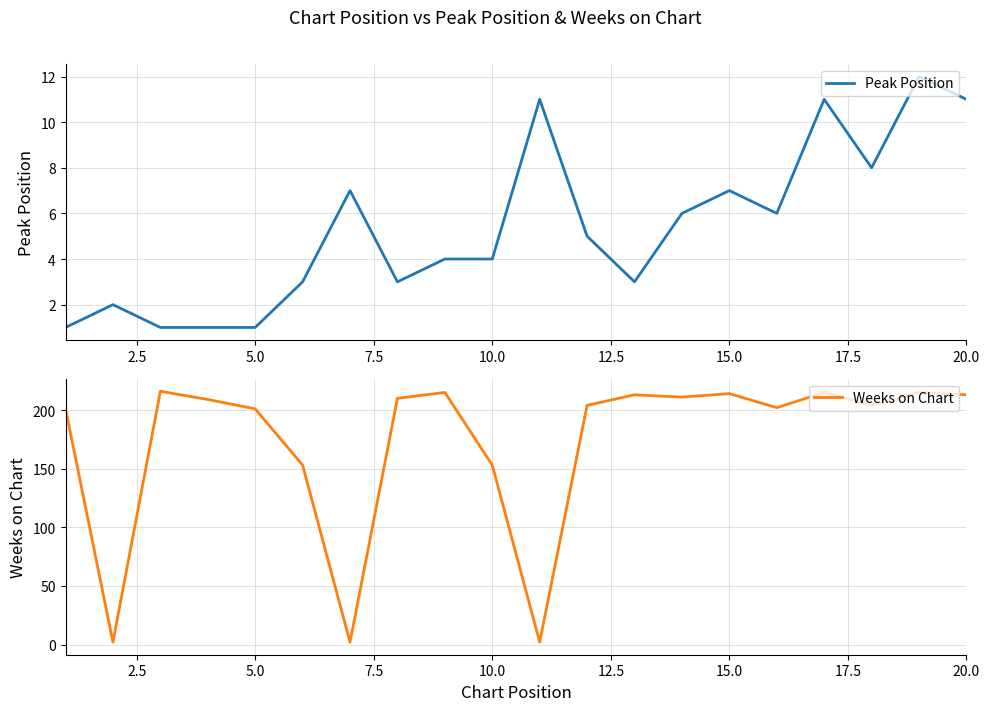

What is the lowest value of the Weeks on Chart series?

2